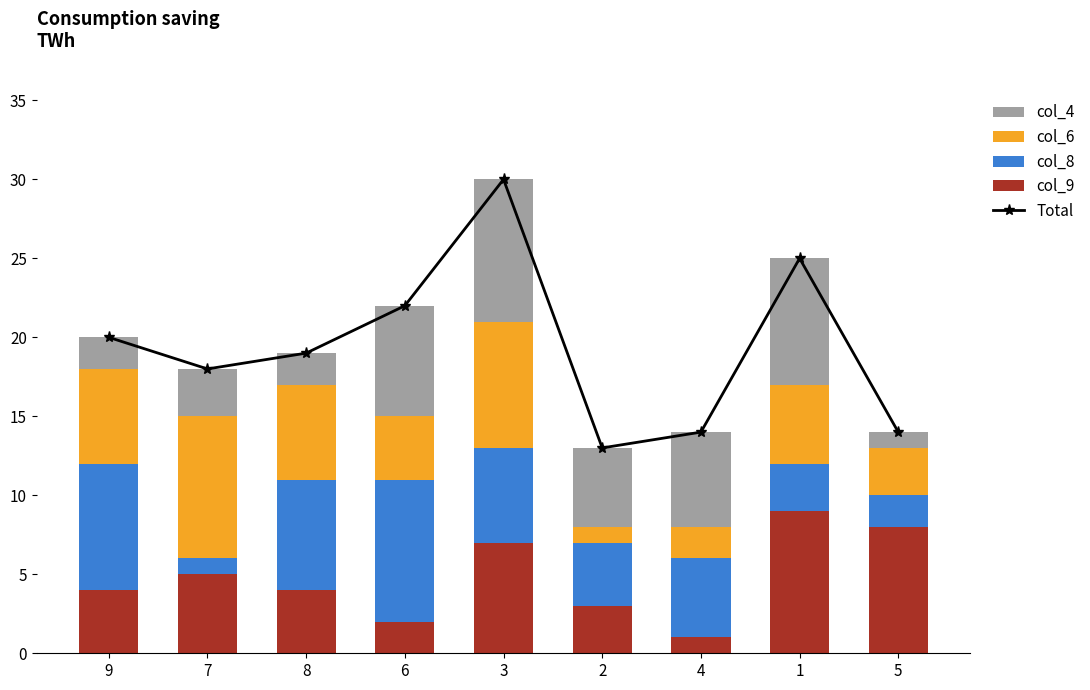

What position from the left is 3?

5